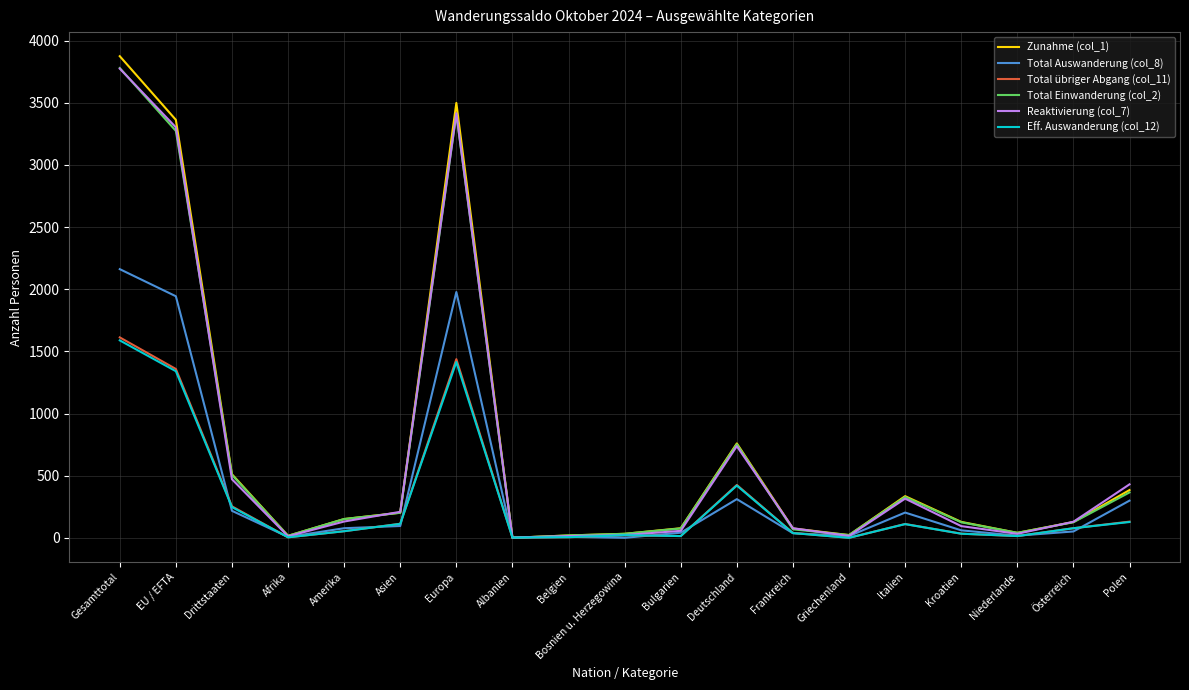

Which category has the highest value in the Zunahme (col_1) series?

Gesamttotal